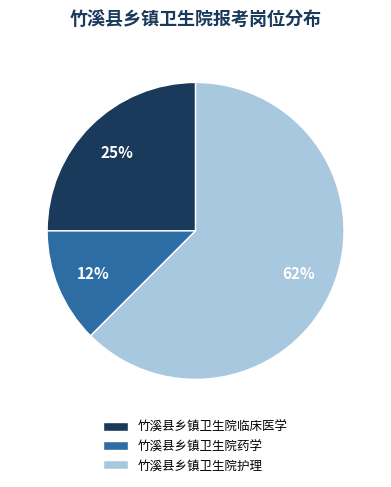

Which has a higher value, 竹溪县乡镇卫生院药学 or 竹溪县乡镇卫生院临床医学?

竹溪县乡镇卫生院临床医学